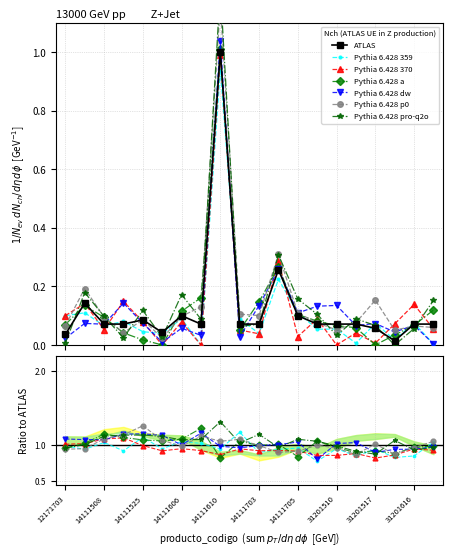

True or false: the data shows 0.0 at 31201512.

False